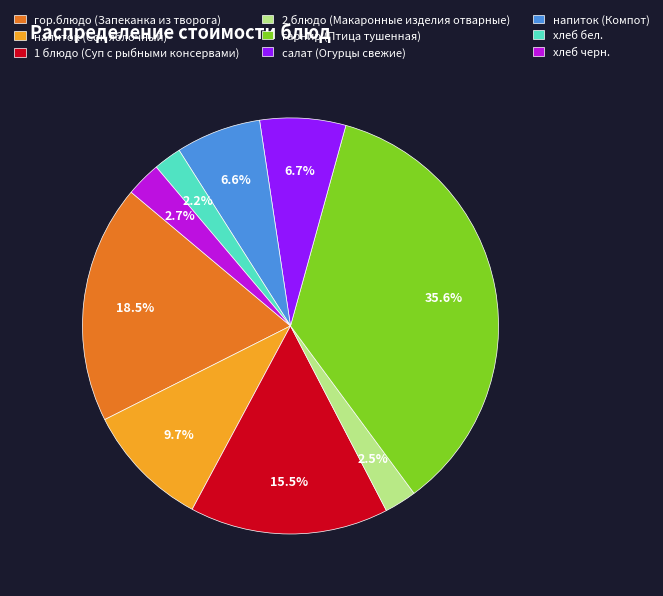

True or false: хлеб бел. accounts for 2% of the total.

True